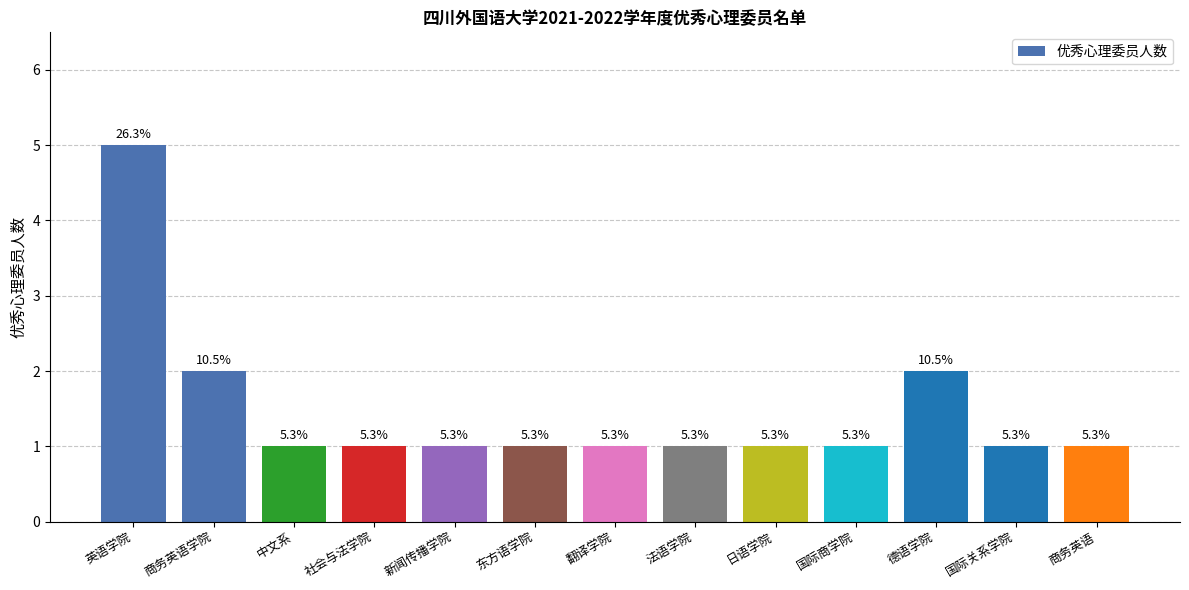

How many bars are there in total?

13